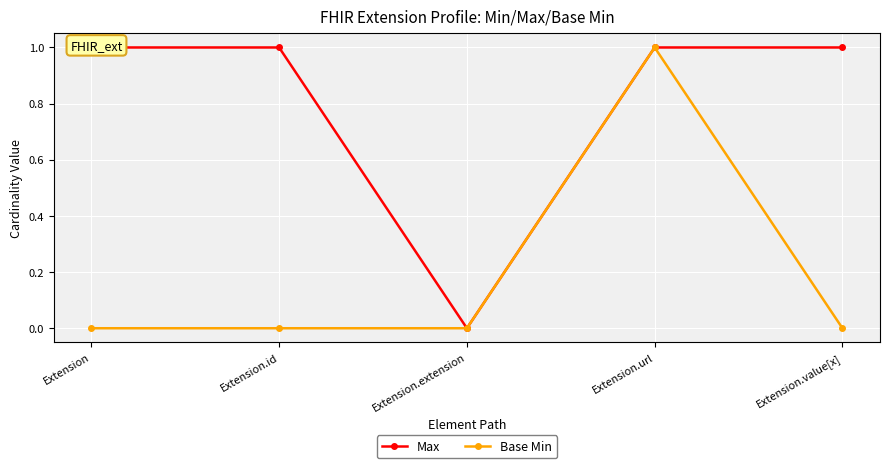

What is the average value of the Max series?

1